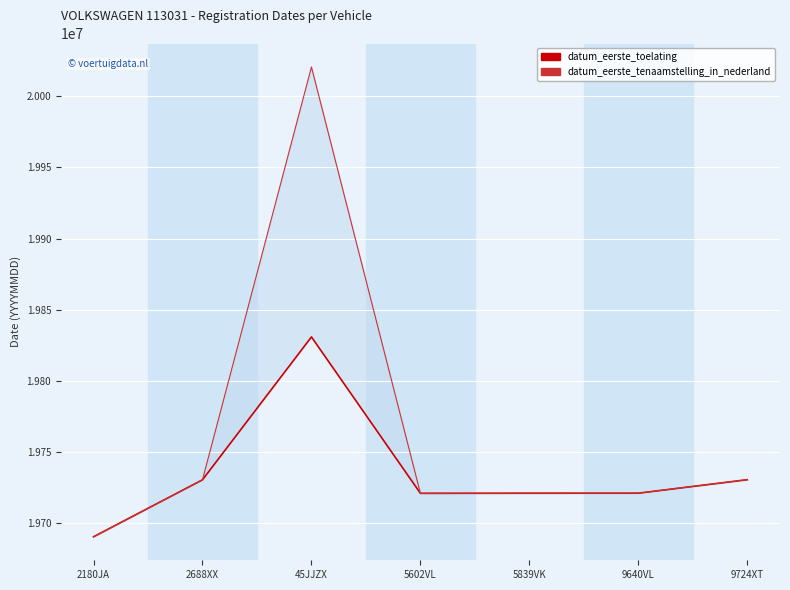

True or false: datum_eerste_tenaamstelling_in_nederland has a value of 28214096 at 5602VL.

False